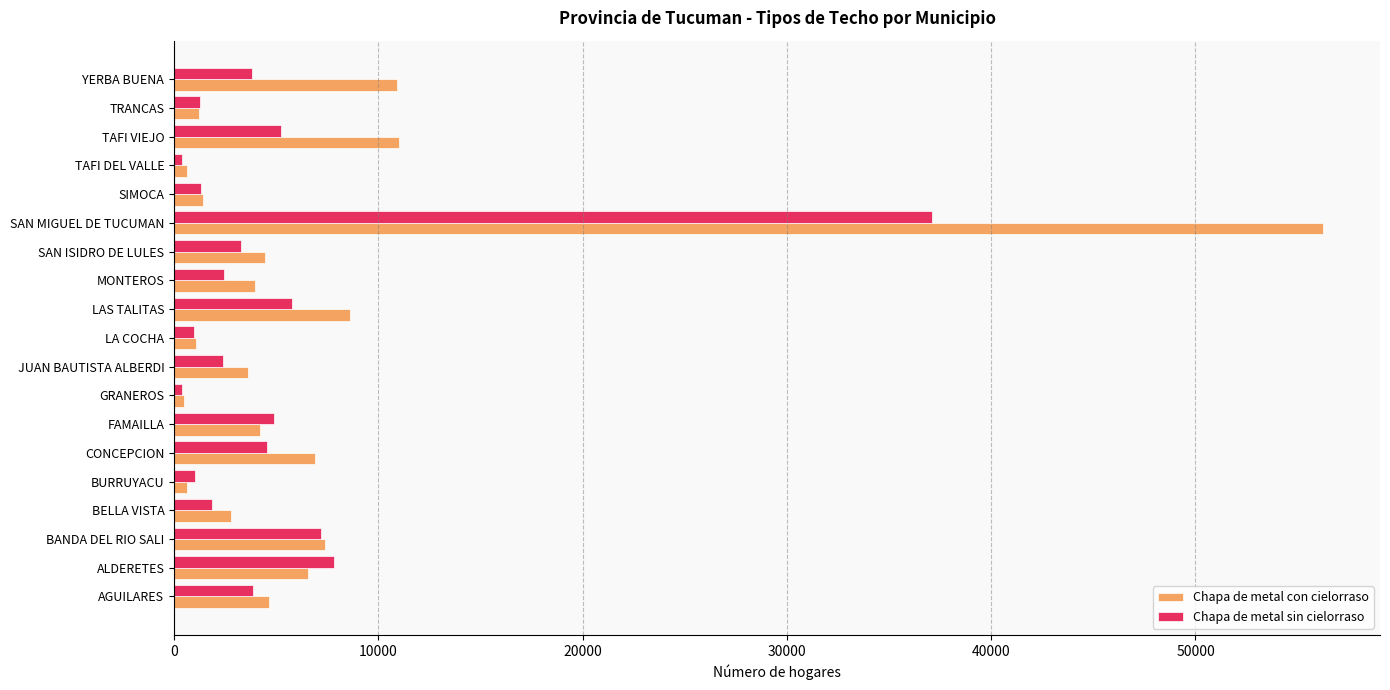

Which series has the widest spread of values?

Chapa de metal con cielorraso